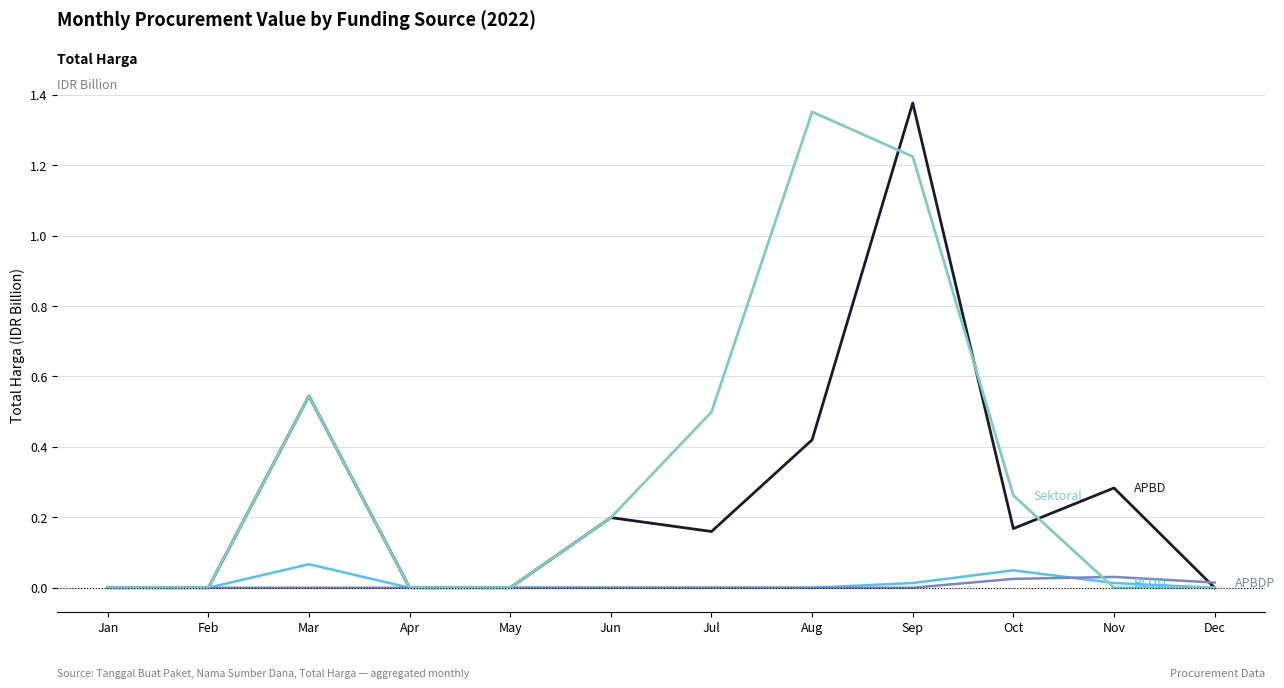

At which category is the sum across all series the highest?

Sep